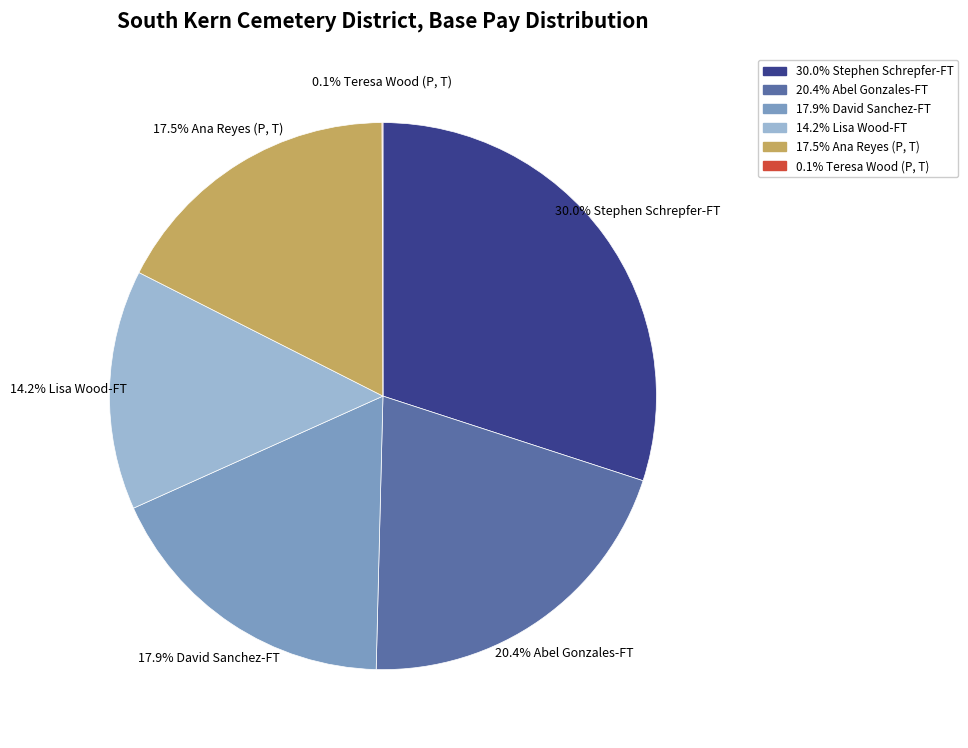

Is there a majority slice in this chart?

No